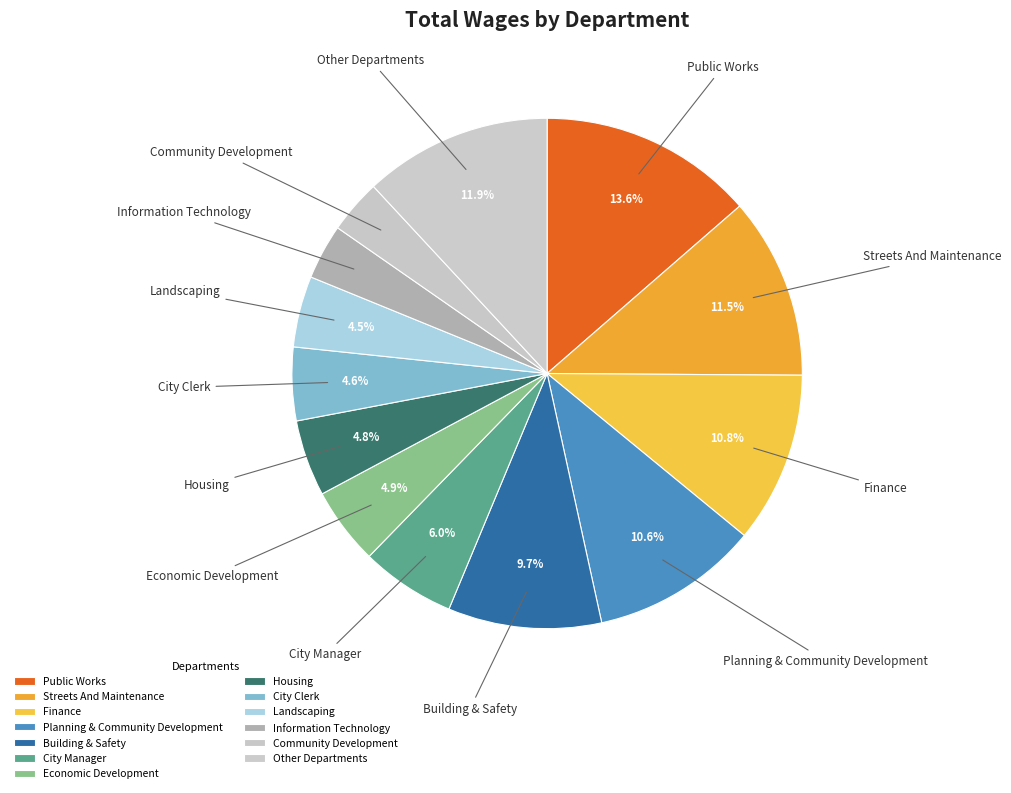

Which slice is the largest?

Public Works